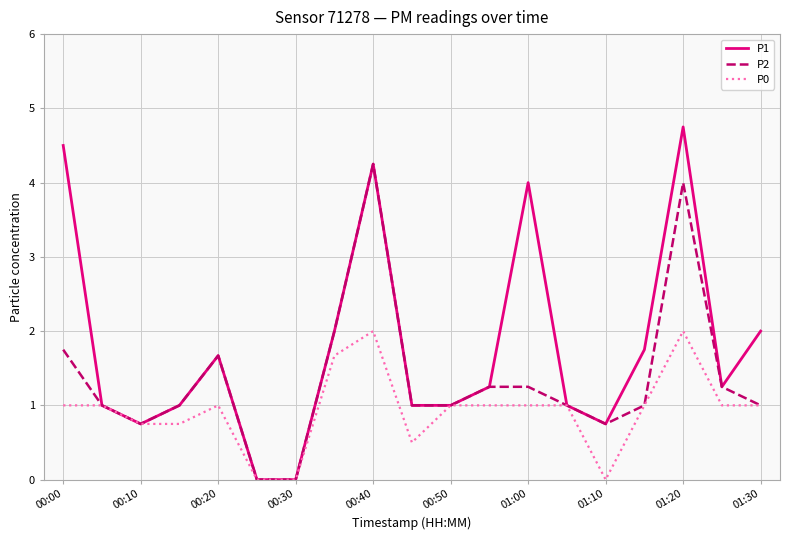

How many interior local peaks does the P1 series have?

4